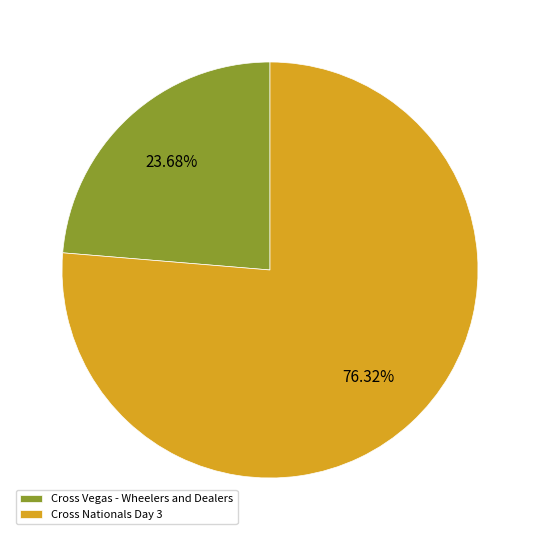

What is the majority slice?

Cross Nationals Day 3